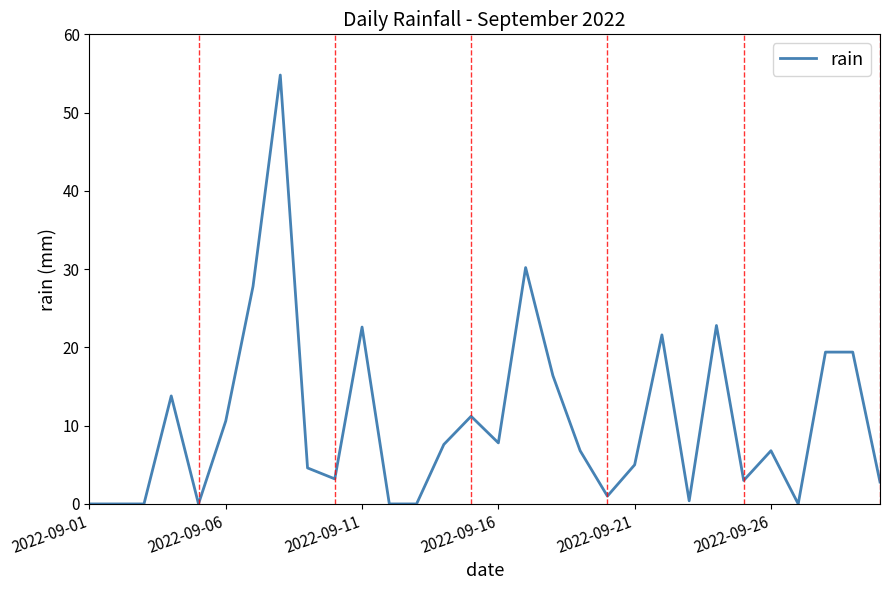

What is the maximum value shown in the chart?

54.8